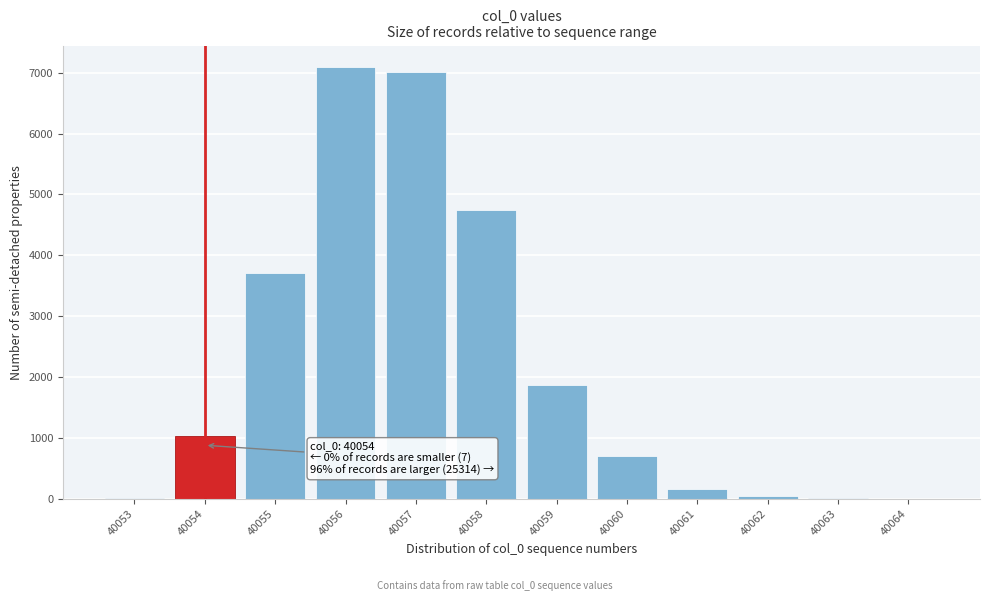

What is the greatest value displayed?

7093